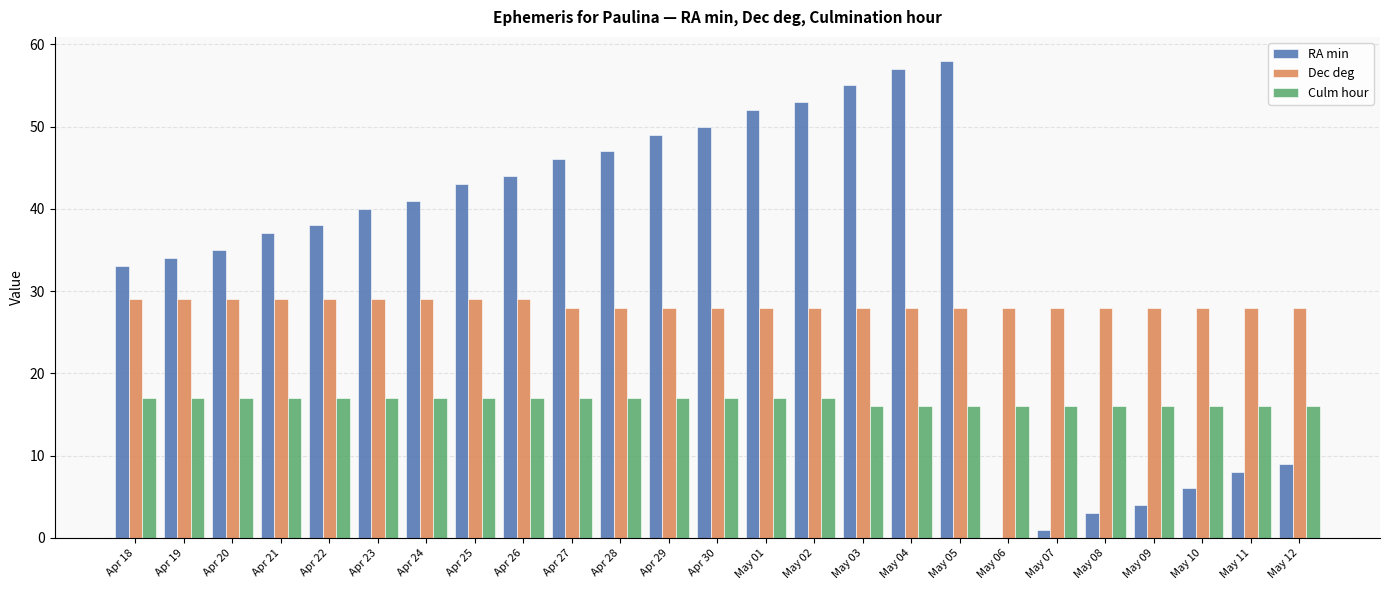

What is the sum of the Dec deg values at Apr 29 and May 11?

56